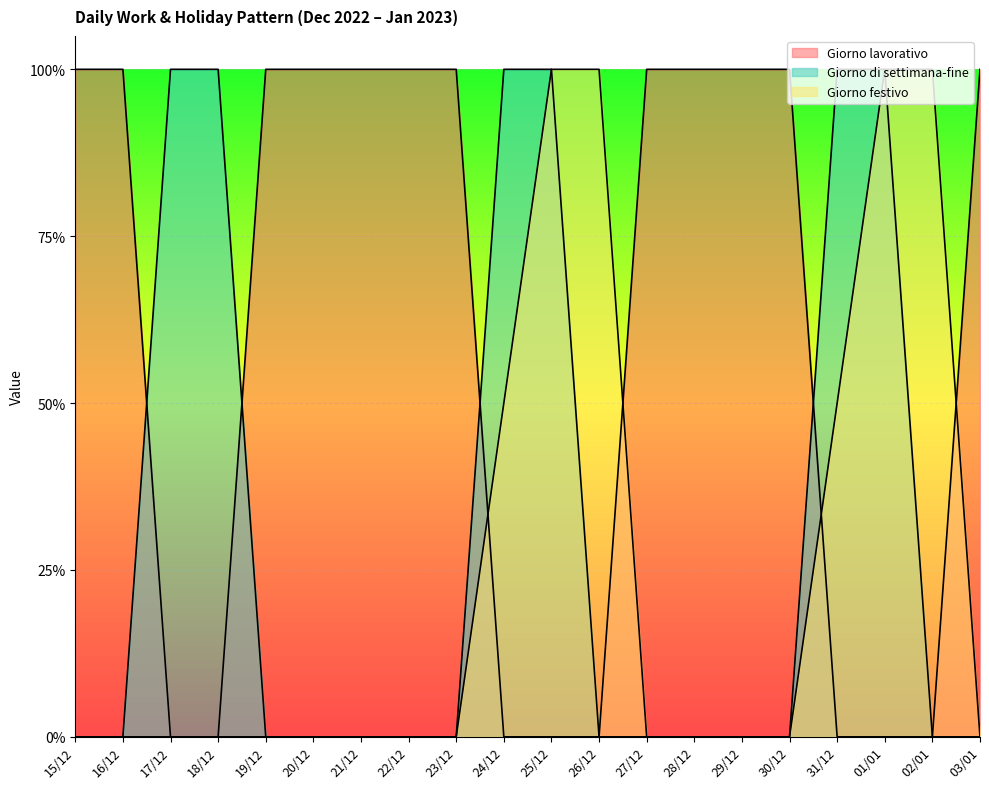

Between which two adjacent categories do Giorno di settimana-fine and Giorno lavorativo first intersect?

16/12 and 17/12